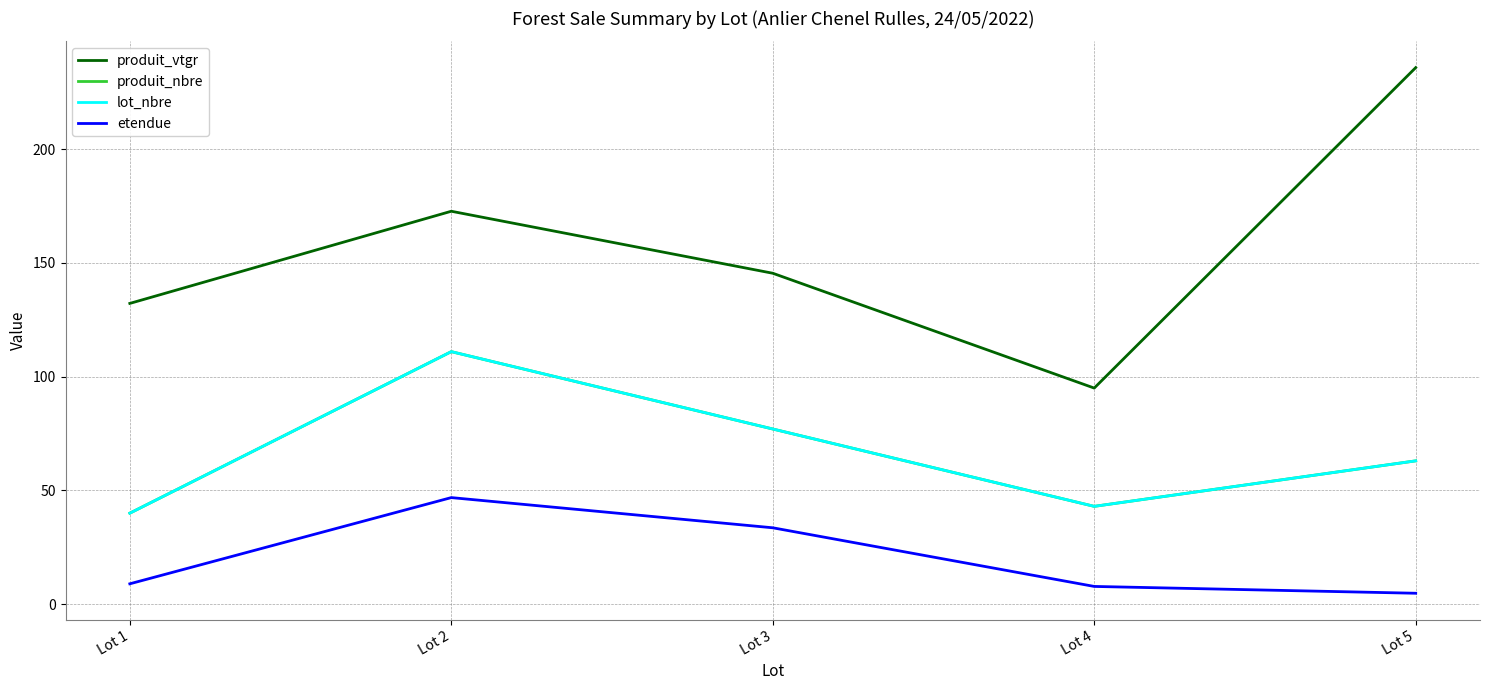

Does the chart have visible grid lines?

Yes